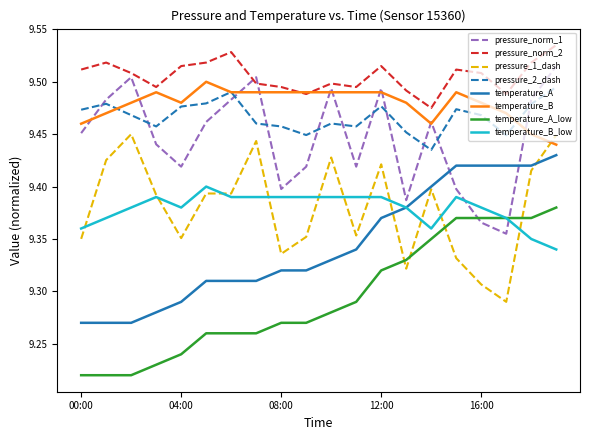

Which series ends up on top after the final intersection of pressure_norm_2 and pressure_norm_1?

pressure_norm_2